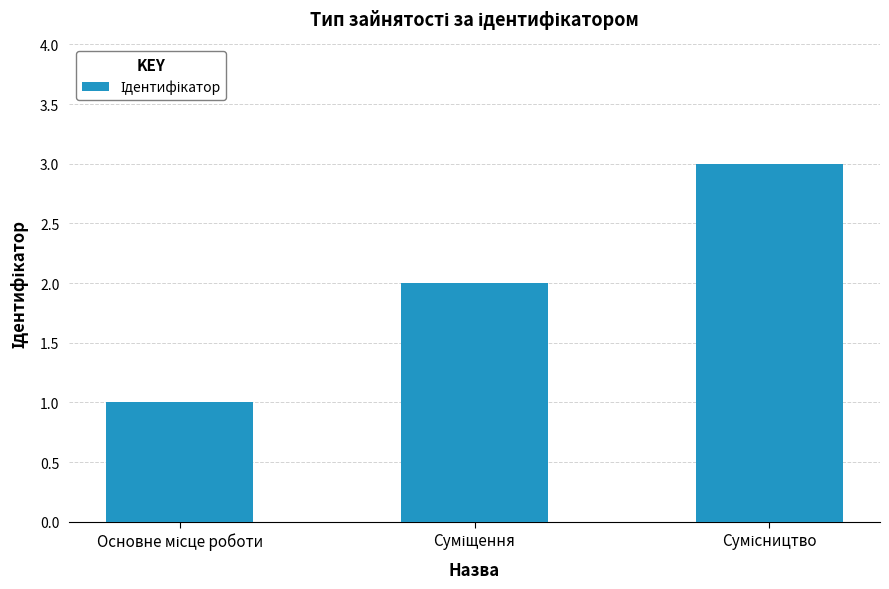

What is the greatest value displayed?

3